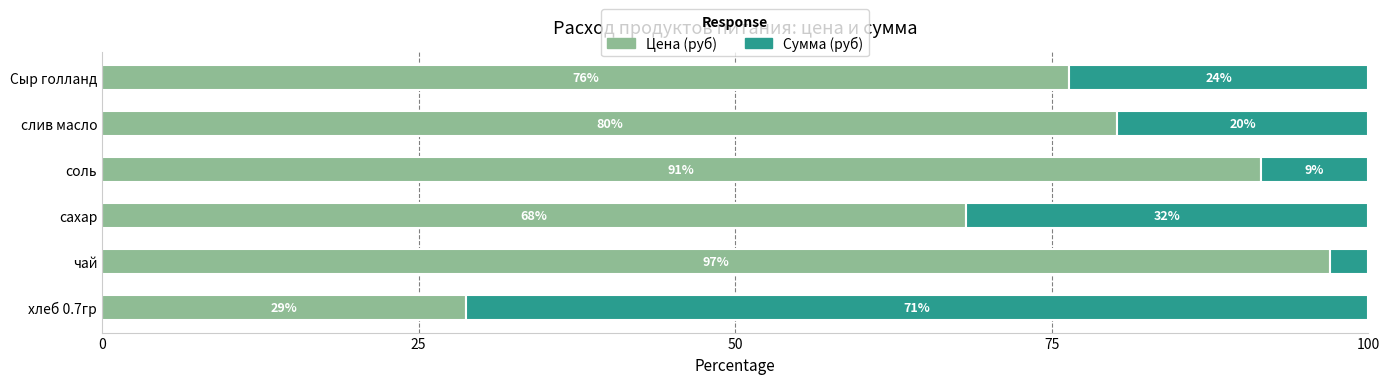

What is the sum of all Сумма (руб) values?

158.1